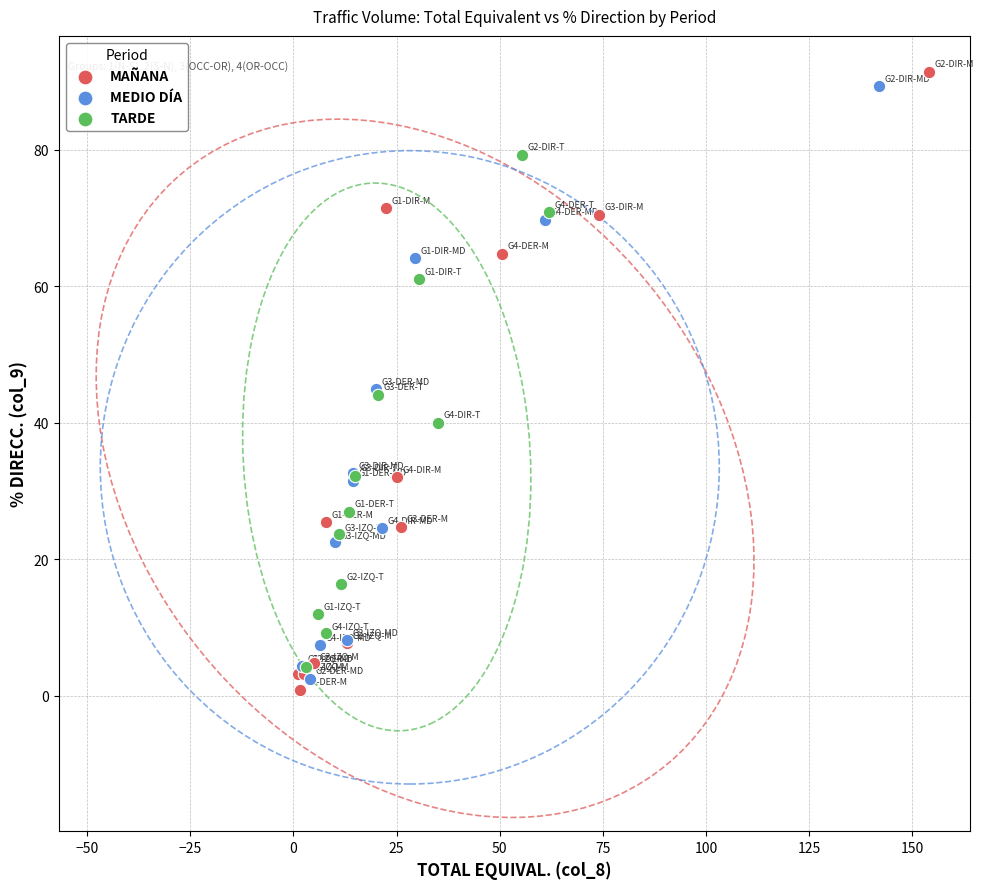

Which series has the widest spread of Y values?

MAÑANA